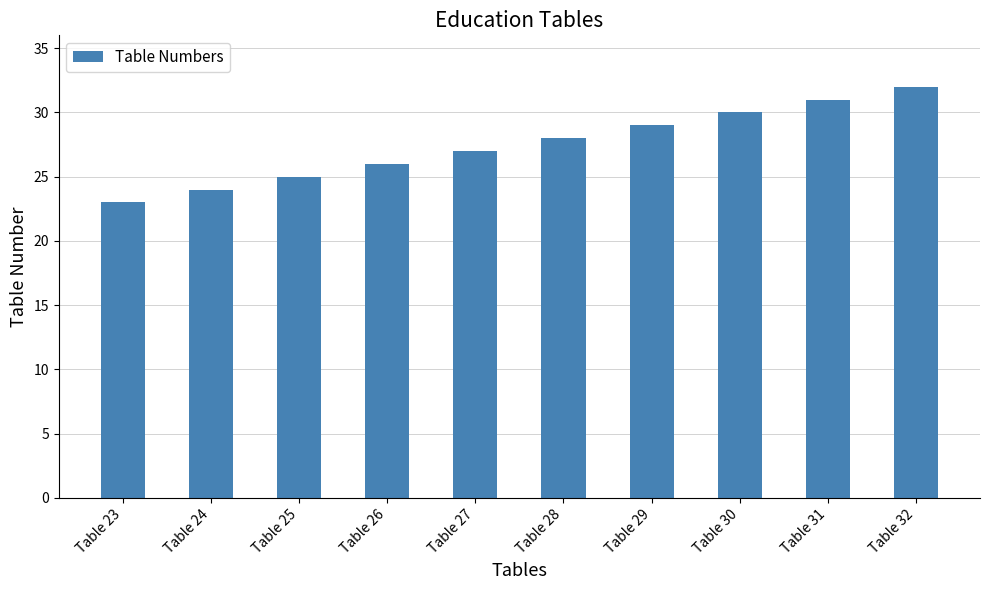

What is the average value?

28